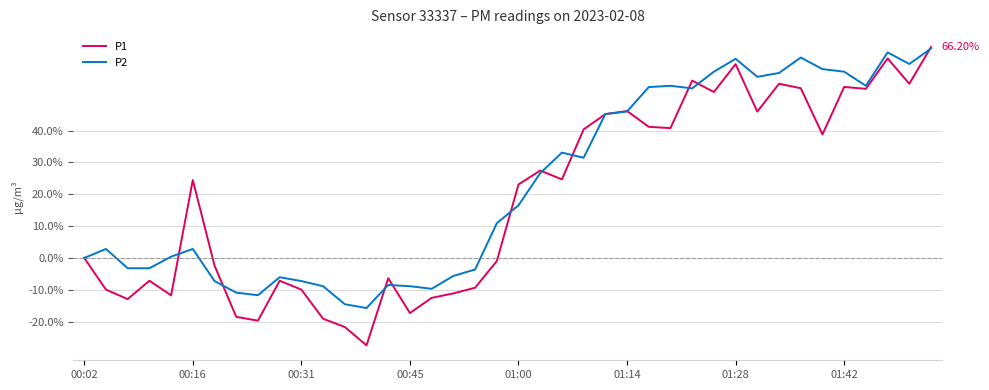

Rank the series by their average value, from lowest to highest.

P1, P2